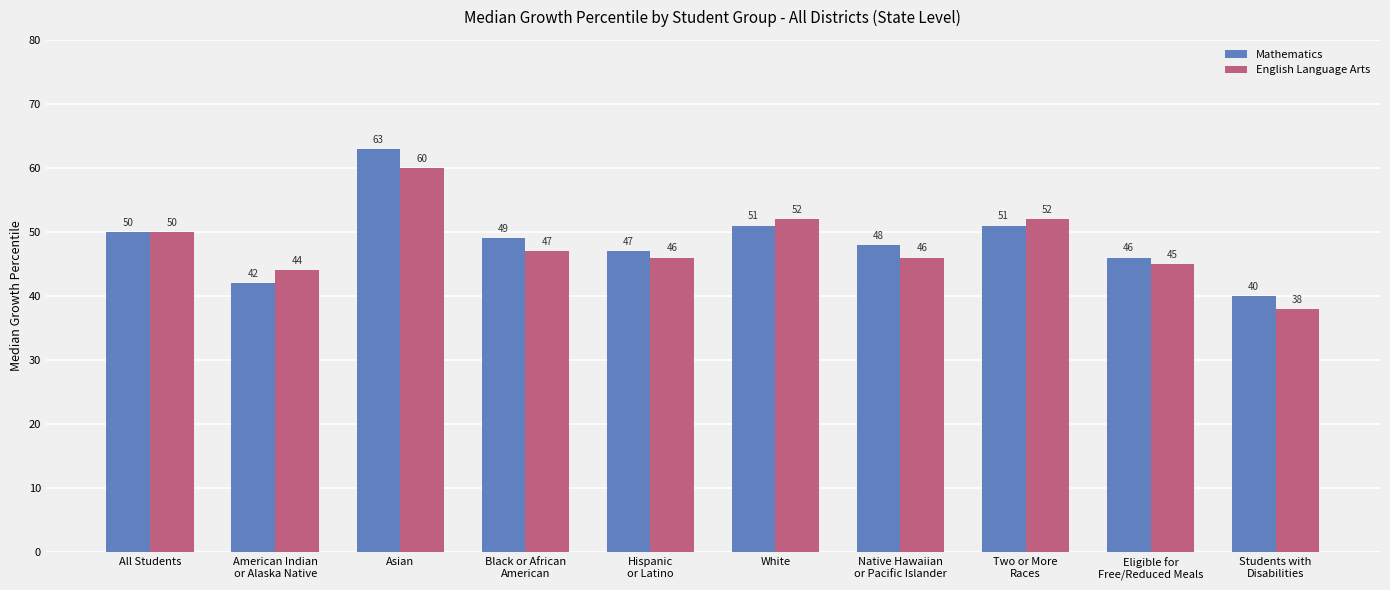

How many series are shown in this chart?

2